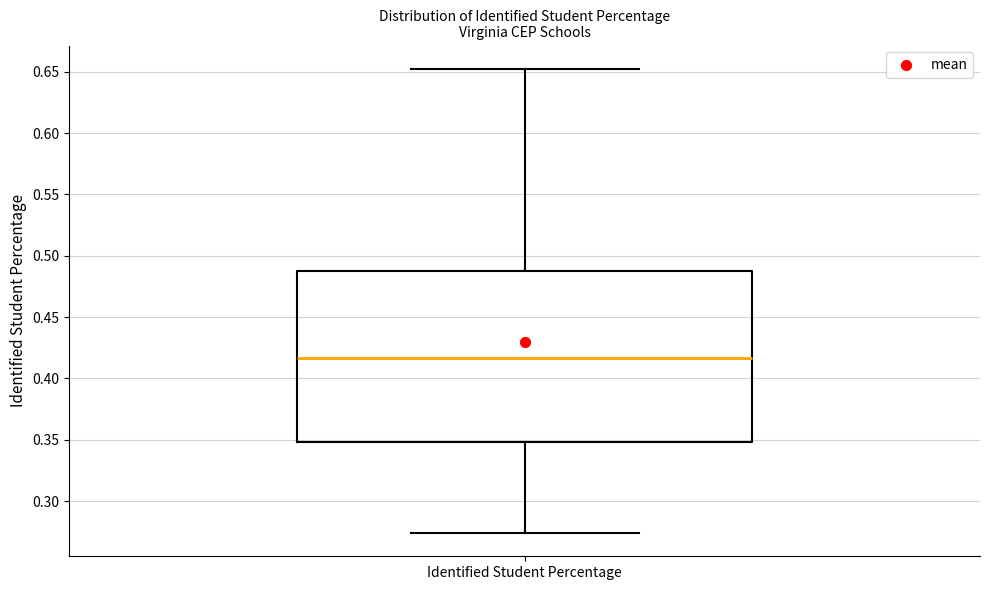

Read this box plot against the y-axis: the position of the median line, the range covered by the box, and the ends of both whiskers. The values are not printed on the chart, so give them approximately, as read against the axis.

median 0.415, box 0.350 to 0.490, whiskers 0.275 to 0.650